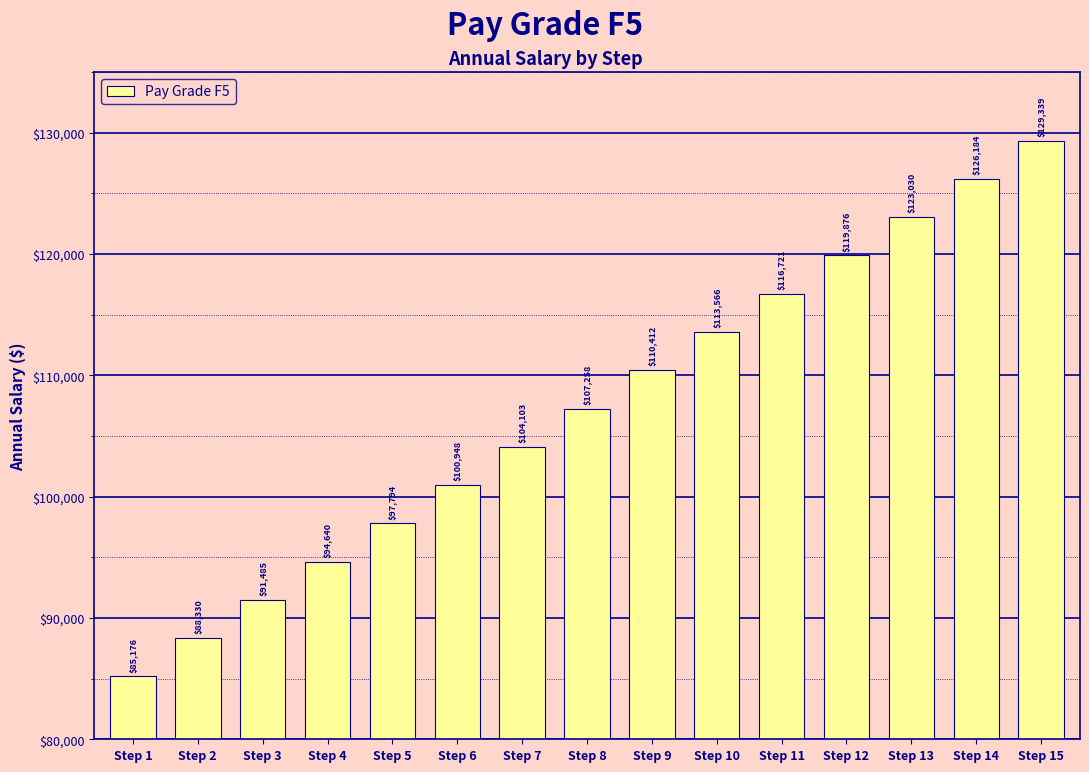

Count the number of categories in the chart.

15